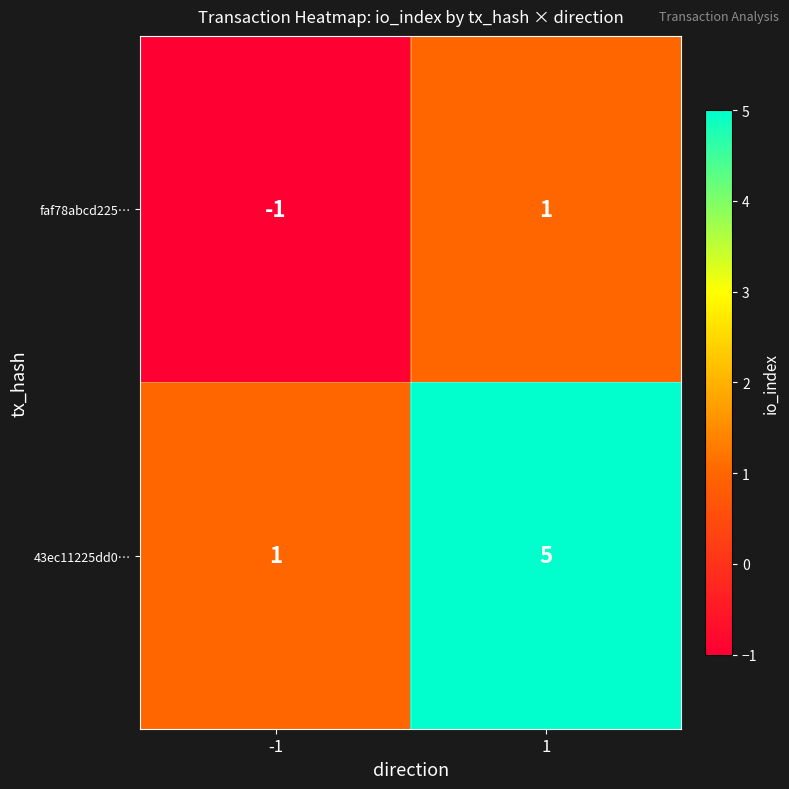

What is the average value of the 43ec11225dd0… series?

3